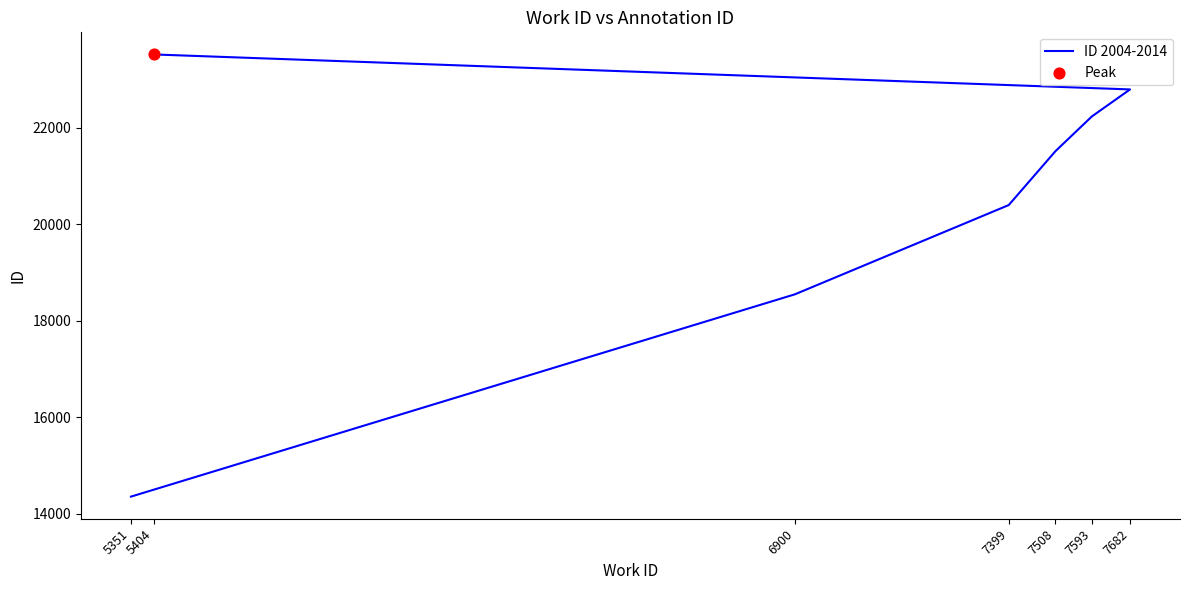

Between 7508 and 7399, which is larger?

7508